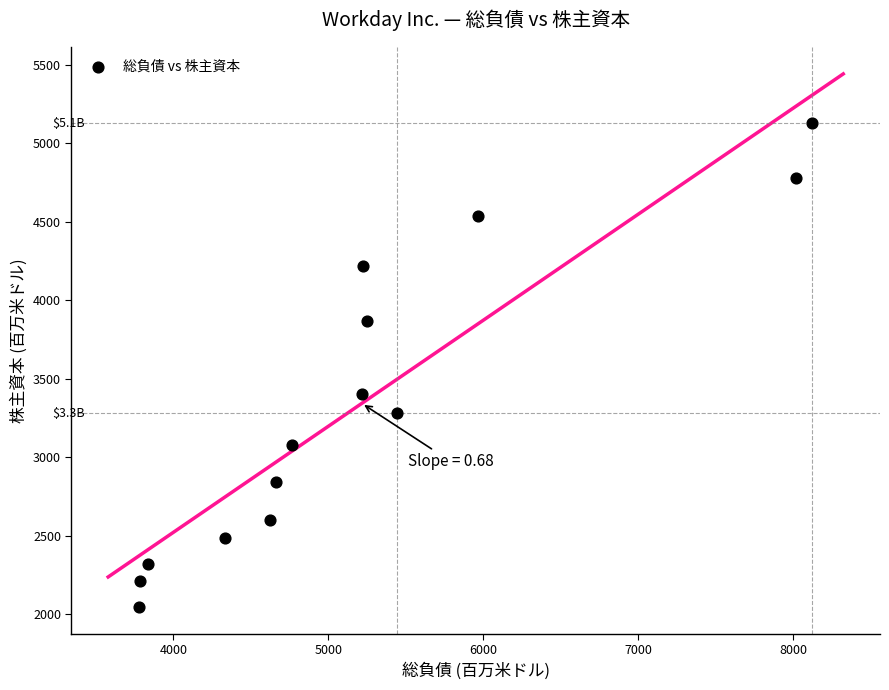

What Y value in the scatter plot is closest to 3586?

3405